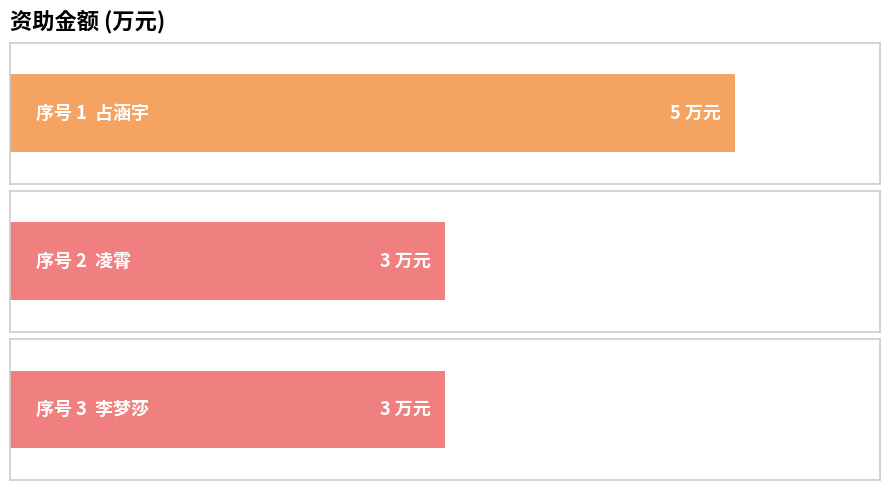

Are the bars horizontal?

Yes